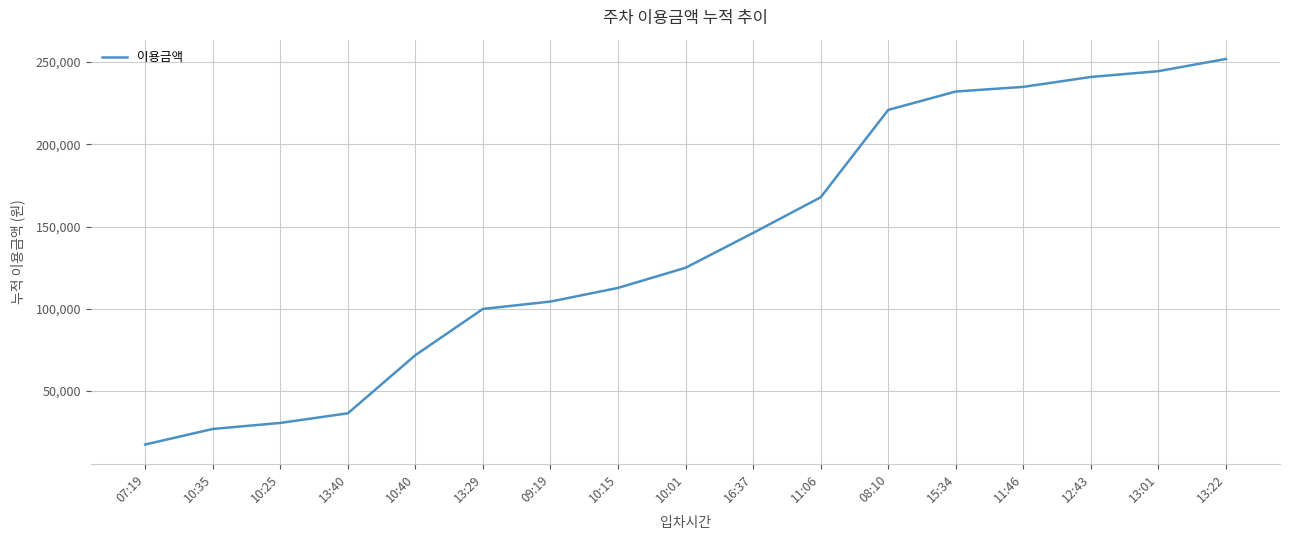

Between 10:25 and 10:40, which is larger?

10:40